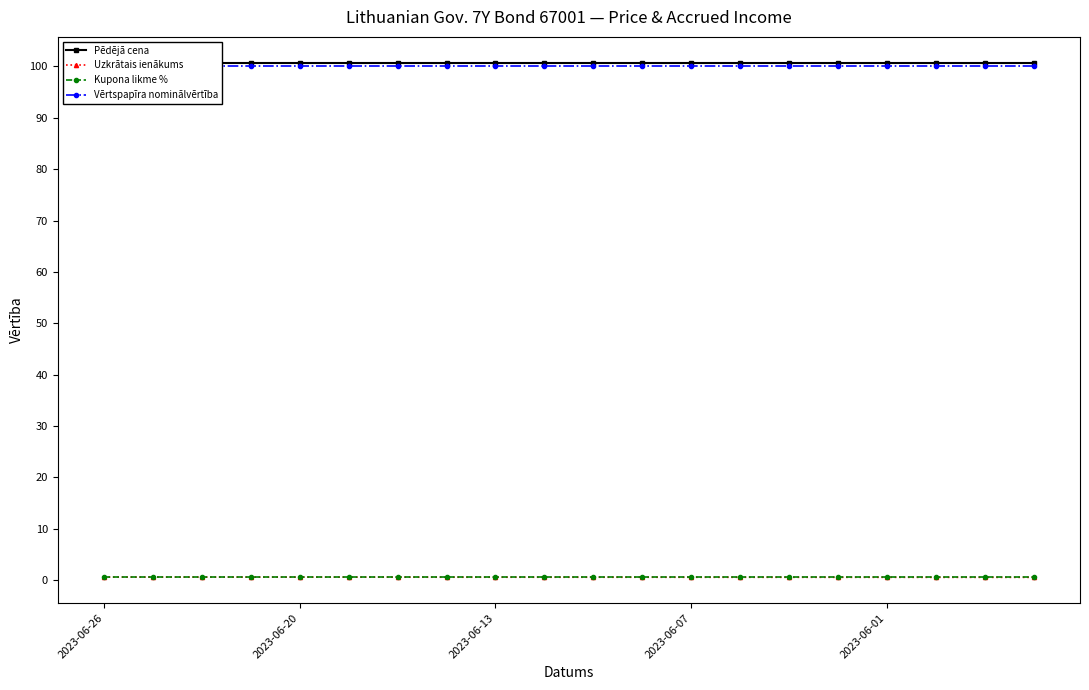

Reading left to right, what are all the values shown in this chart?

Pēdējā cena: 100.7	100.7	100.7	100.7	100.7	100.7	100.7	100.7	100.7	100.7	100.7	100.7	100.7	100.7	100.7	100.7	100.7	100.7	100.7	100.7
Uzkrātais ienākums: 0.6	0.6	0.6	0.6	0.6	0.6	0.6	0.6	0.6	0.6	0.6	0.6	0.6	0.6	0.6	0.6	0.6	0.6	0.6	0.6
Kupona likme %: 0.6	0.6	0.6	0.6	0.6	0.6	0.6	0.6	0.6	0.6	0.6	0.6	0.6	0.6	0.6	0.6	0.6	0.6	0.6	0.6
Vērtspapīra nominālvērtība: 100.0	100.0	100.0	100.0	100.0	100.0	100.0	100.0	100.0	100.0	100.0	100.0	100.0	100.0	100.0	100.0	100.0	100.0	100.0	100.0